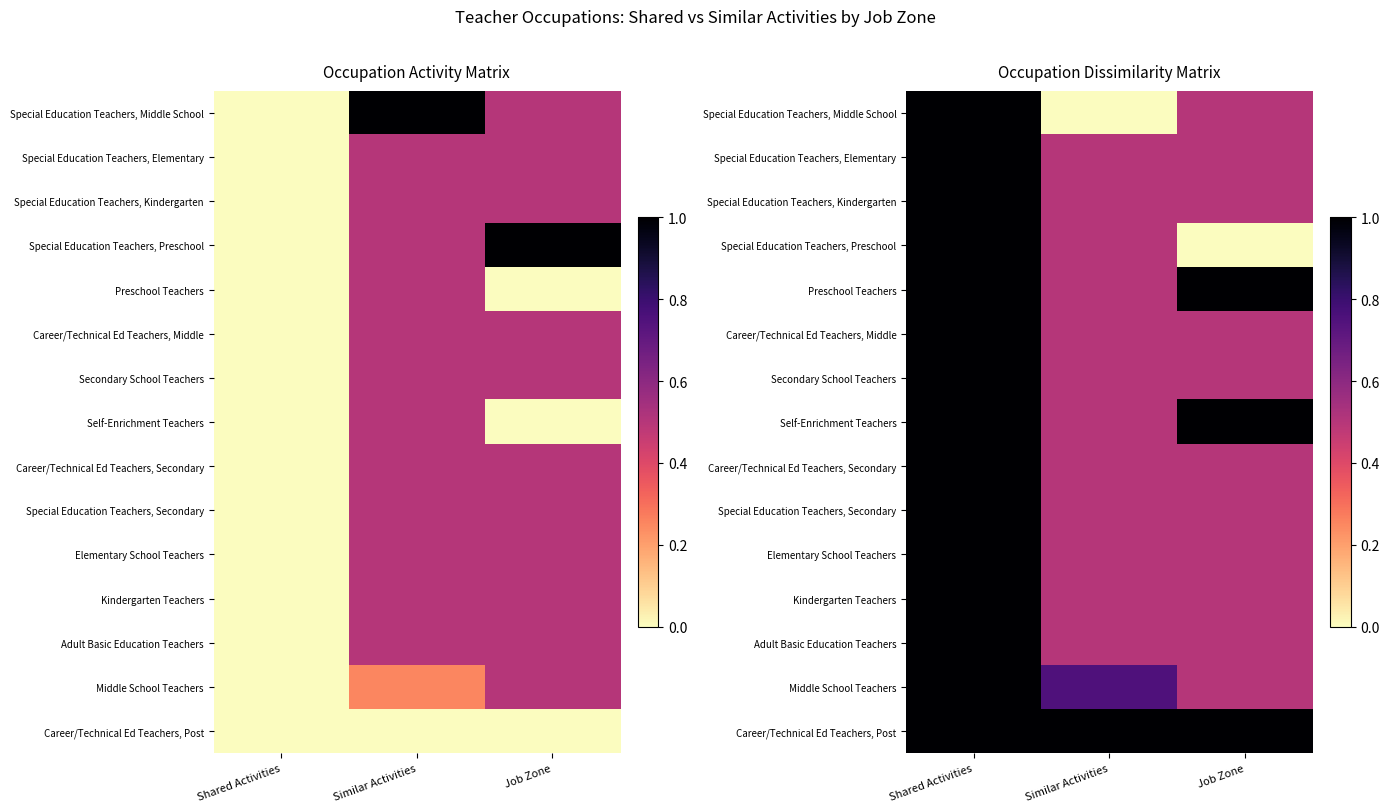

Which series has the largest total across all categories?

Career/Technical Ed Teachers, Post